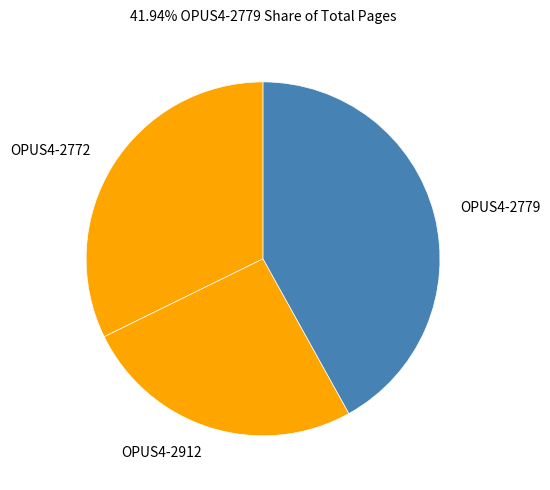

Is OPUS4-2772 the majority of the pie?

No